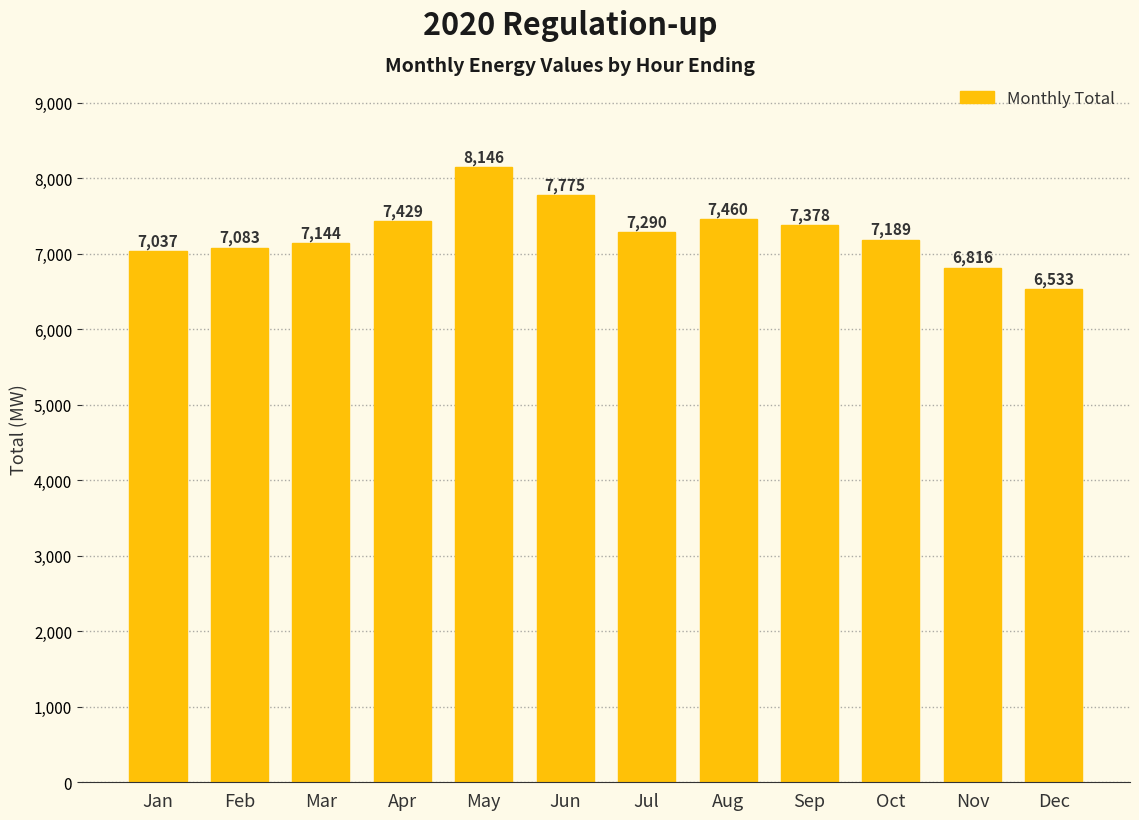

What is the value of the 4th bar from the left?

7429